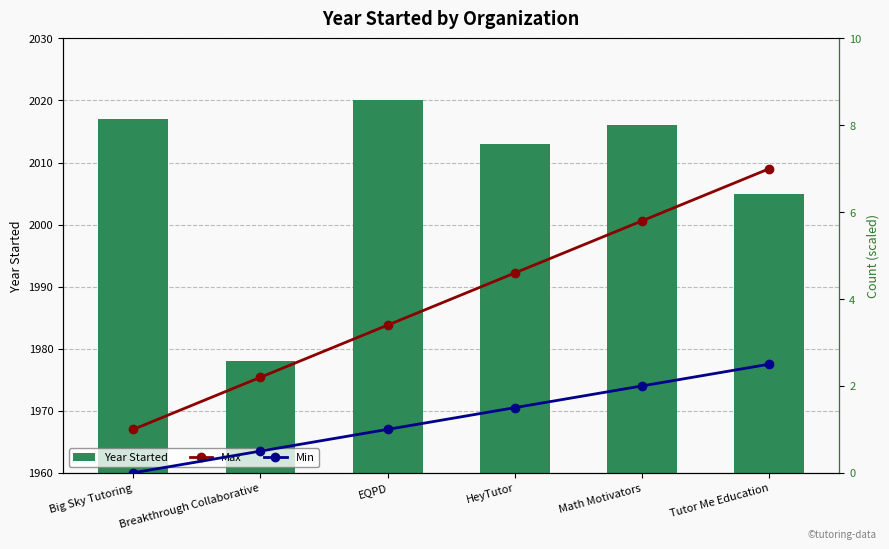

Which series has the widest spread of values?

Year Started